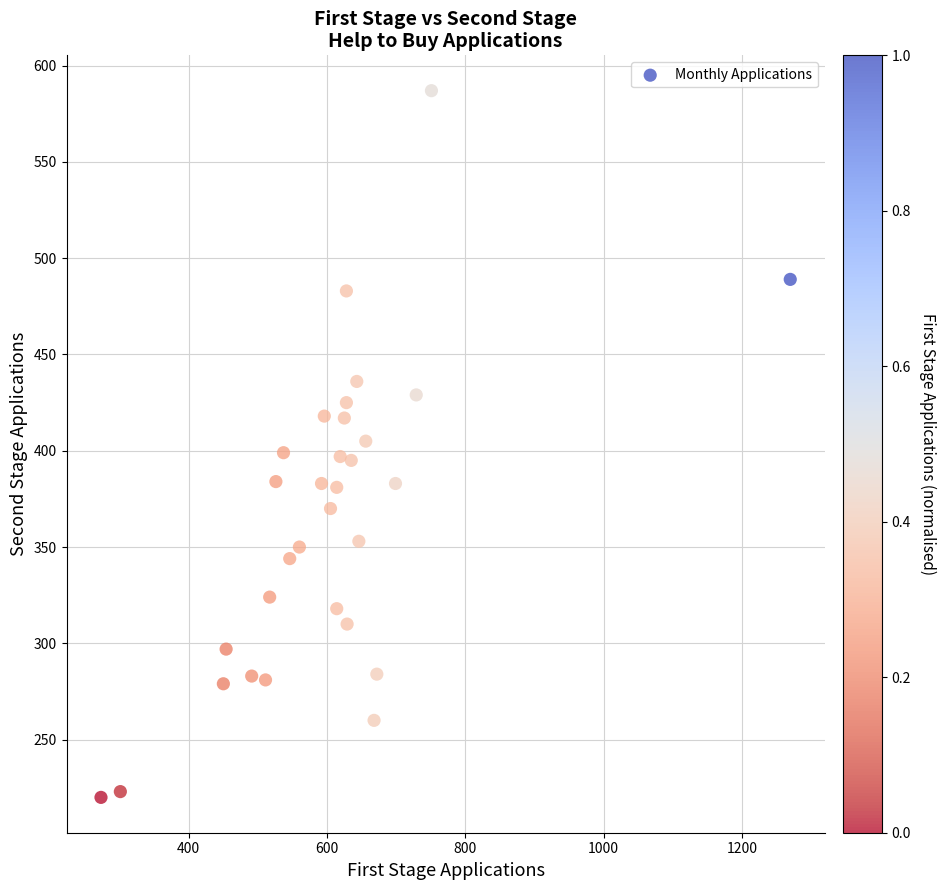

What is the range of X values (max minus min)?

997